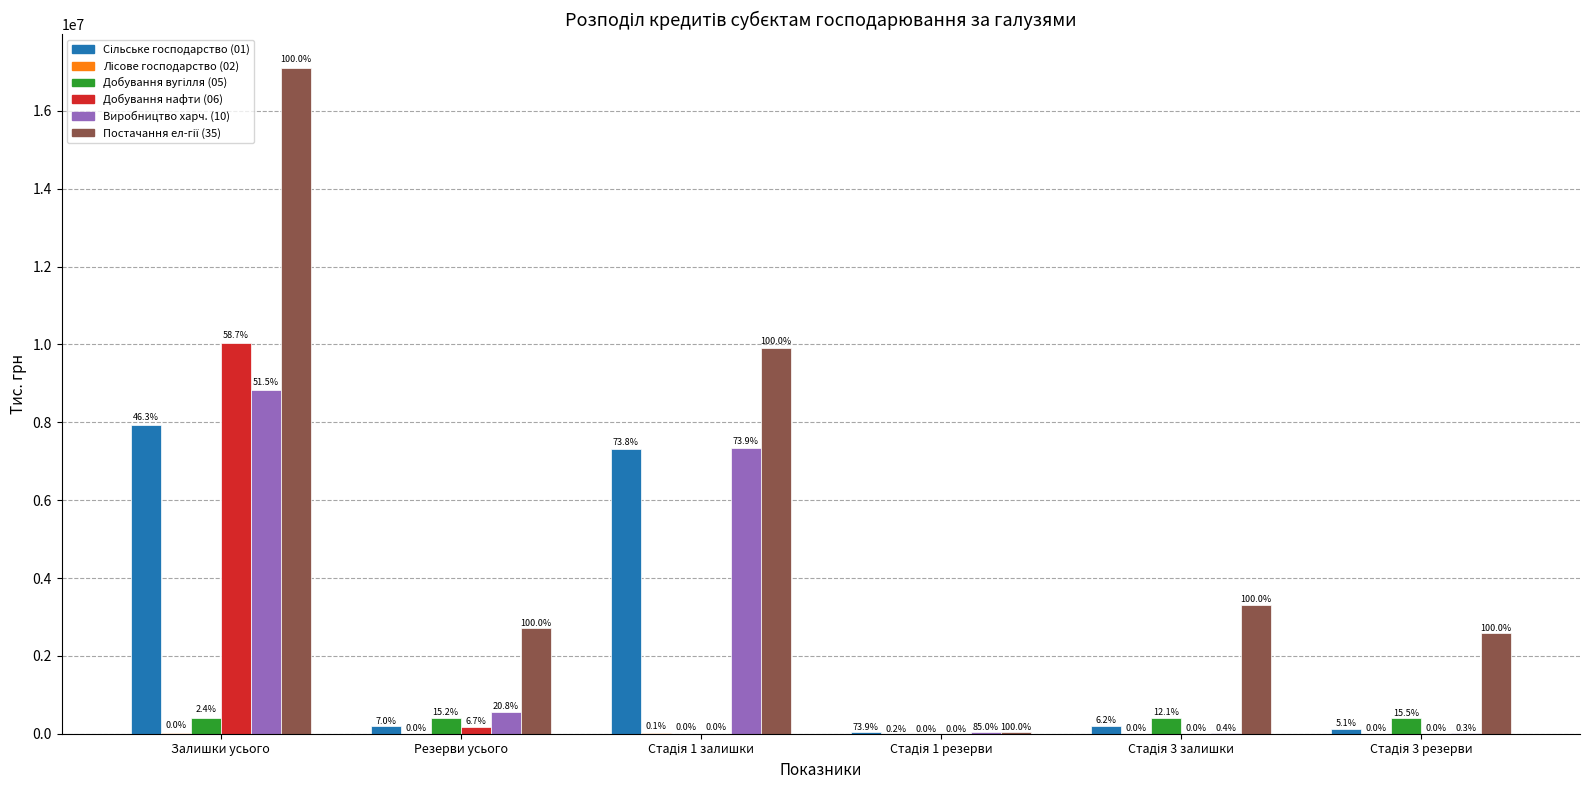

True or false: Виробництво харч. (10) has a value of 8955.3 at Стадія 3 залишки.

False